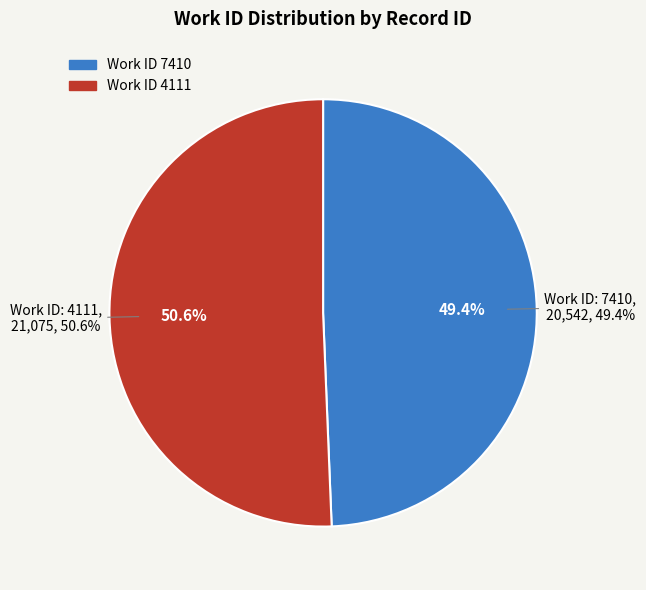

Does 7410 account for over 50% of the chart?

No